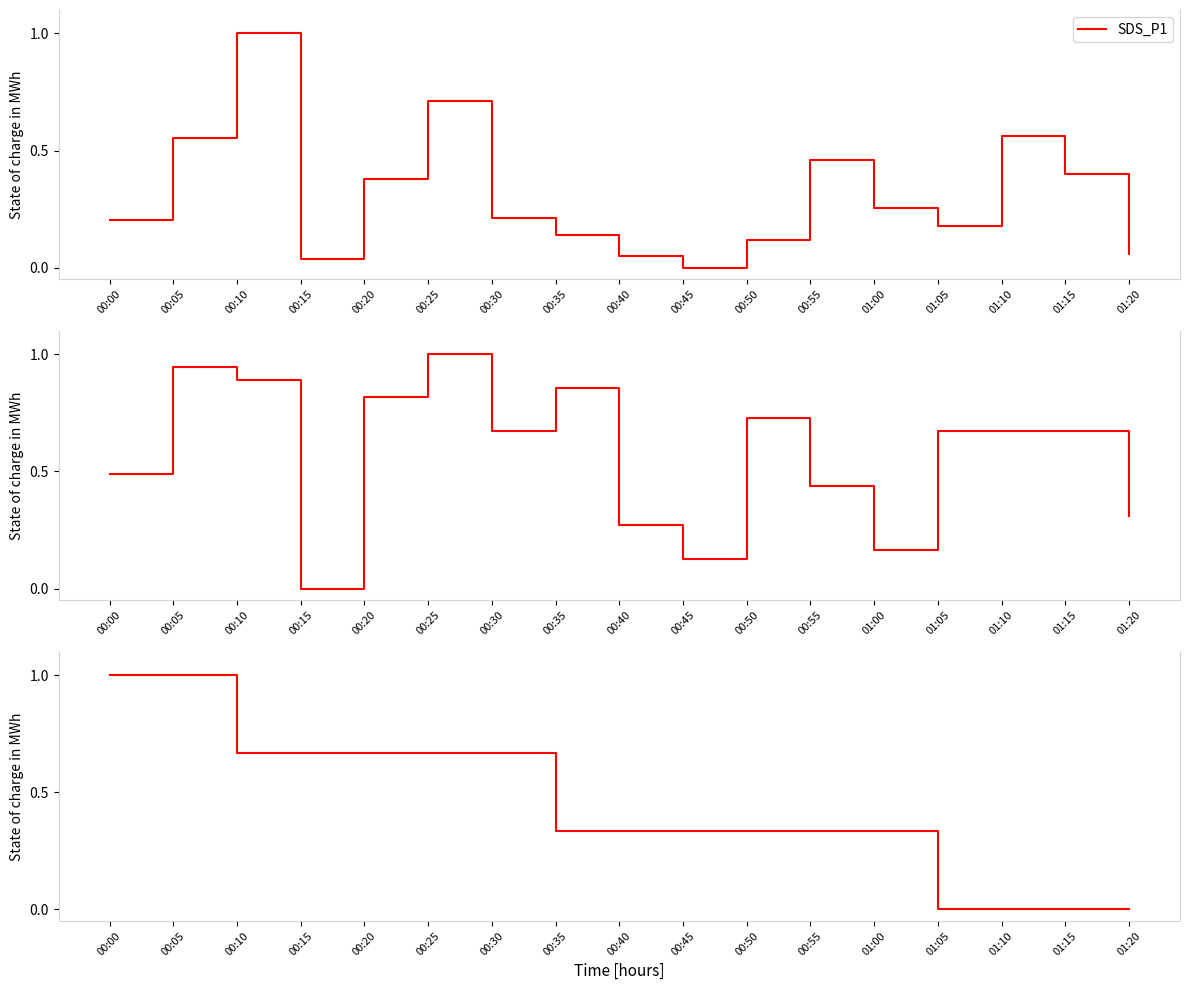

Which series ends up on top after the final intersection of Temp and SDS_P2?

SDS_P2